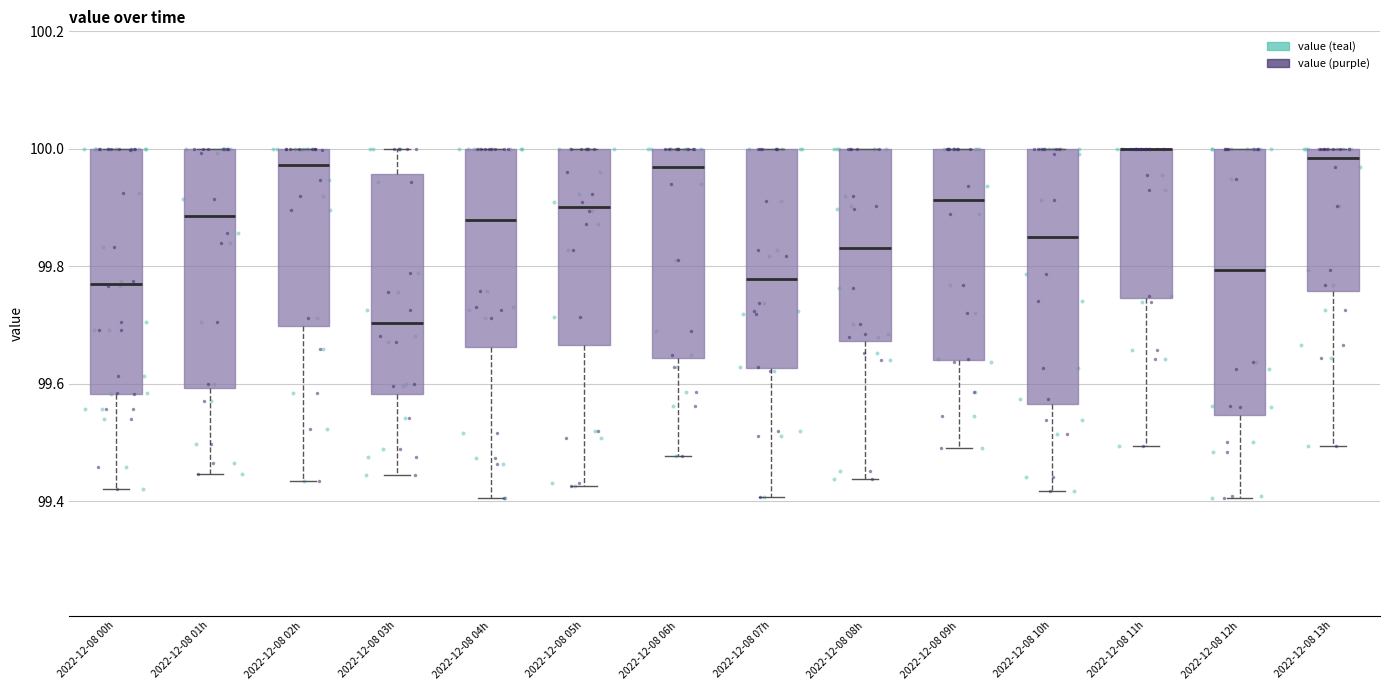

Reading left to right, transcribe this box plot: for each box, give where its median line is, the range the box spans, and where its two whiskers end, as read against the y-axis. The values are not printed on the chart, so give them approximately, as read against the axis.

2022-12-08 00h: median 99.78, box 99.58 to 100.00, whiskers 99.42 to 100.00
2022-12-08 01h: median 99.88, box 99.60 to 100.00, whiskers 99.44 to 100.00
2022-12-08 02h: median 99.98, box 99.70 to 100.00, whiskers 99.44 to 100.00
2022-12-08 03h: median 99.70, box 99.58 to 99.96, whiskers 99.44 to 100.00
2022-12-08 04h: median 99.88, box 99.66 to 100.00, whiskers 99.40 to 100.00
2022-12-08 05h: median 99.90, box 99.66 to 100.00, whiskers 99.42 to 100.00
2022-12-08 06h: median 99.96, box 99.64 to 100.00, whiskers 99.48 to 100.00
2022-12-08 07h: median 99.78, box 99.62 to 100.00, whiskers 99.40 to 100.00
2022-12-08 08h: median 99.84, box 99.68 to 100.00, whiskers 99.44 to 100.00
2022-12-08 09h: median 99.92, box 99.64 to 100.00, whiskers 99.50 to 100.00
2022-12-08 10h: median 99.84, box 99.56 to 100.00, whiskers 99.42 to 100.00
2022-12-08 11h: median 100.00 (drawn on the box's upper edge), box 99.74 to 100.00, whiskers 99.50 to 100.00
2022-12-08 12h: median 99.80, box 99.54 to 100.00, whiskers 99.40 to 100.00
2022-12-08 13h: median 99.98, box 99.76 to 100.00, whiskers 99.50 to 100.00